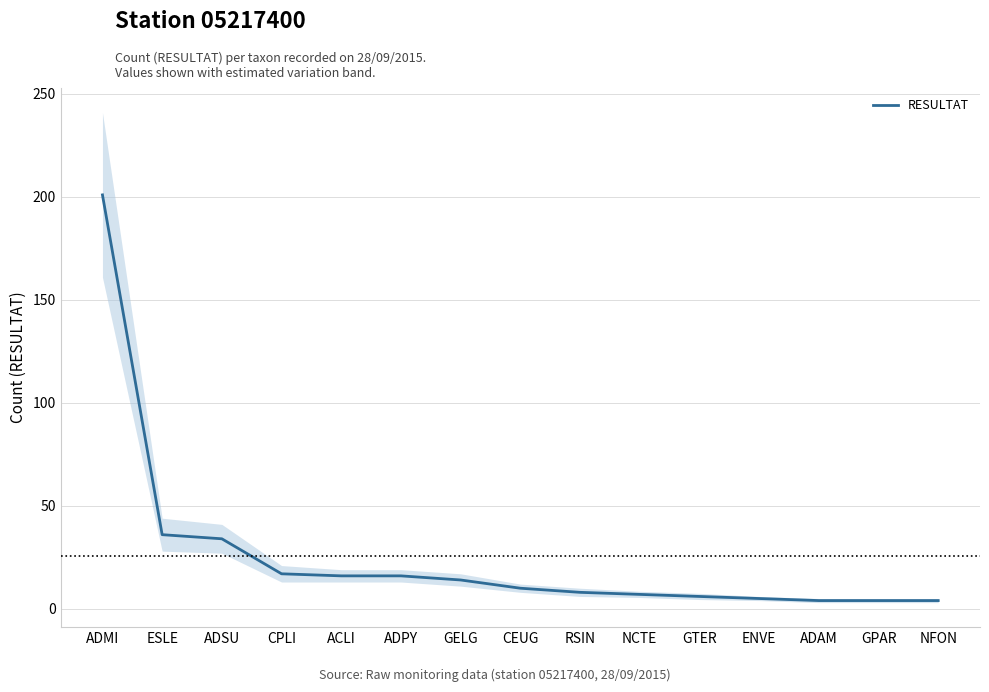

The chart shows a value of 36 at ESLE. True or false?

True